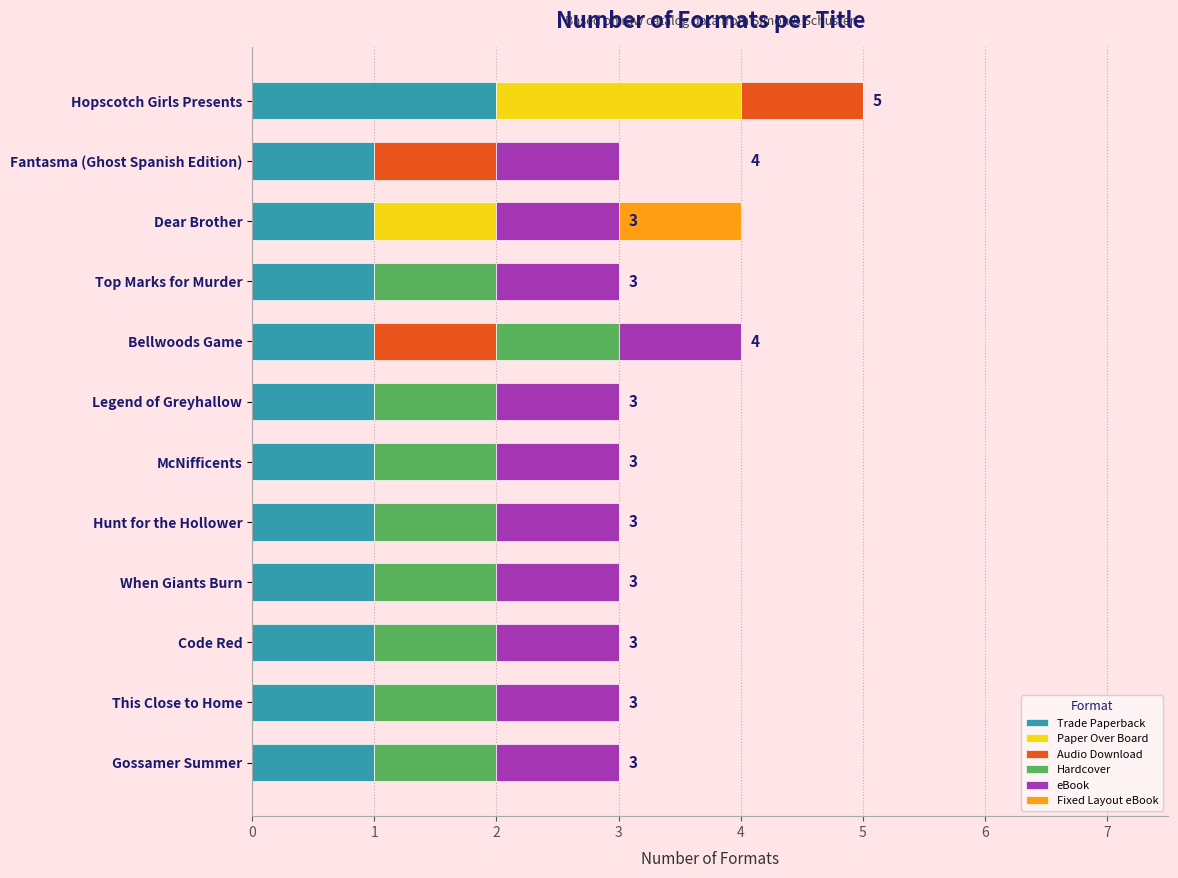

What are all the series names shown in the legend?

Trade Paperback, Paper Over Board, Audio Download, Hardcover, eBook, Fixed Layout eBook